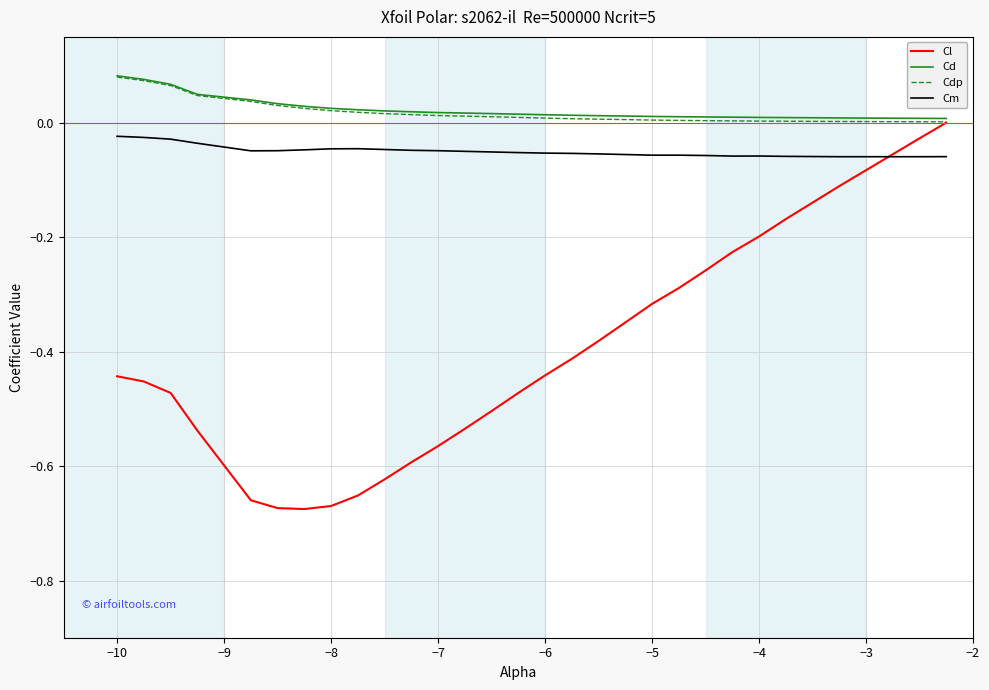

Which series has the largest range (max minus min)?

Cl